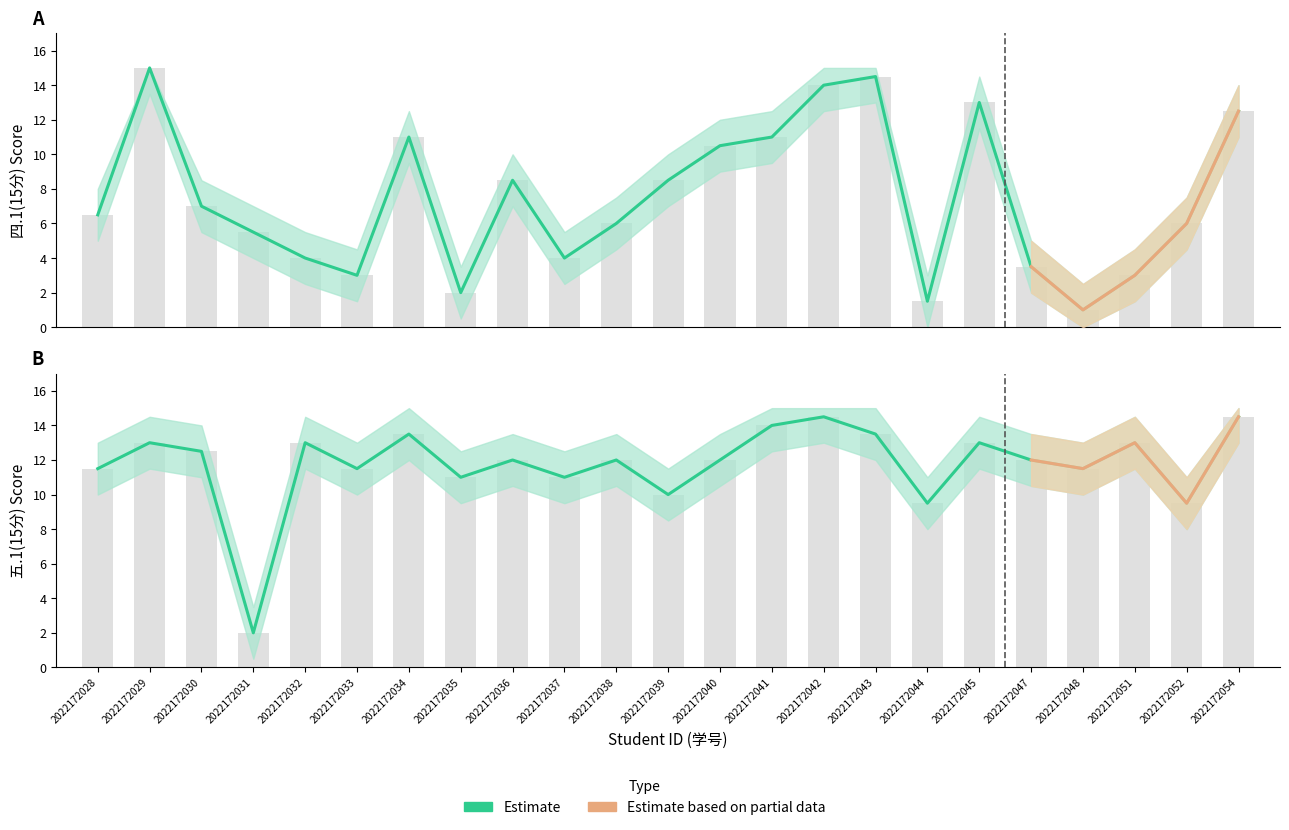

List the series in order of their overall mean, lowest first.

四.1(15分), 五.1(15分)